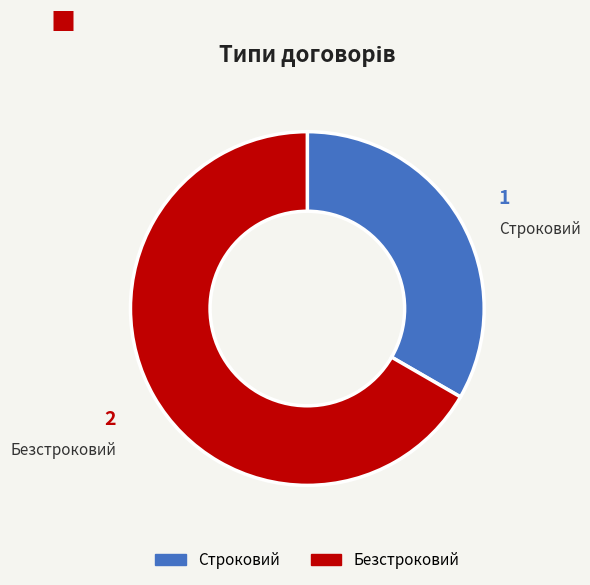

Which has a higher value, Безстроковий or Строковий?

Безстроковий